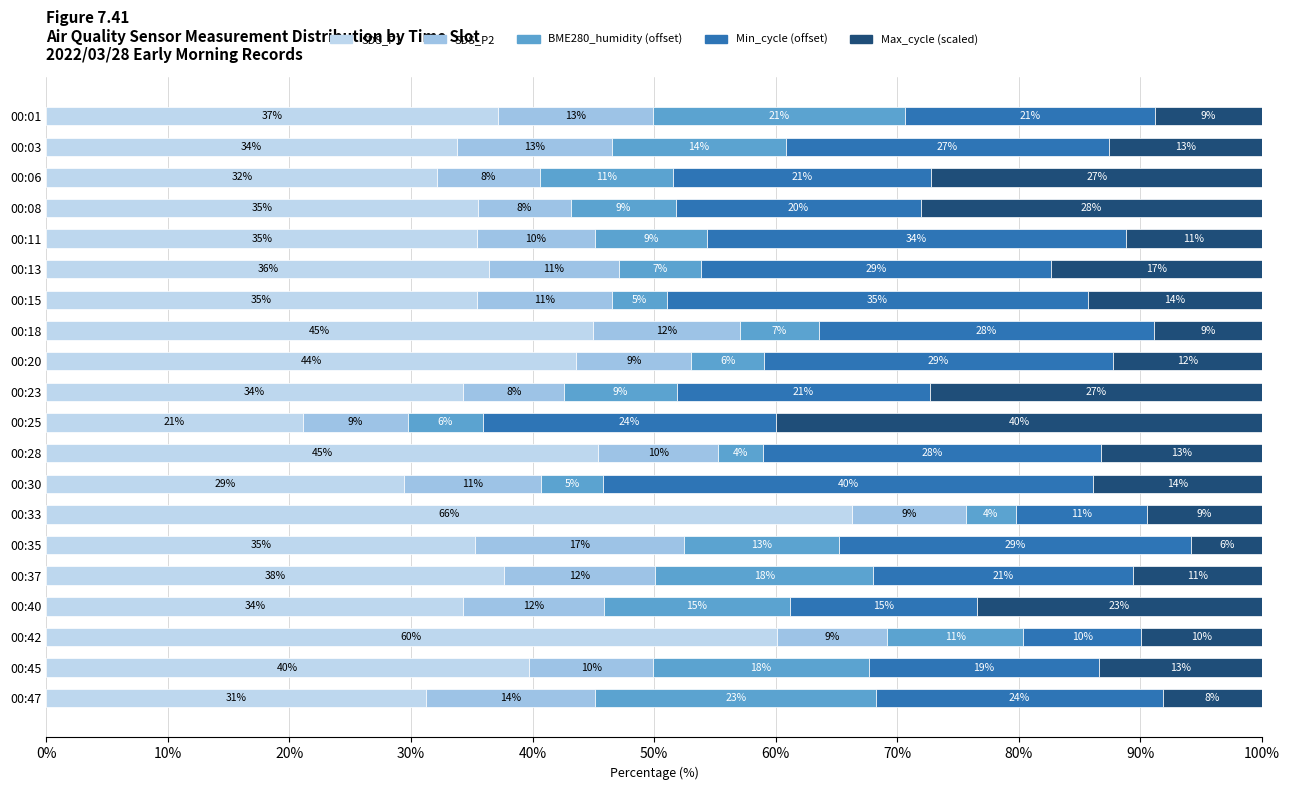

How many groups of bars are there?

20